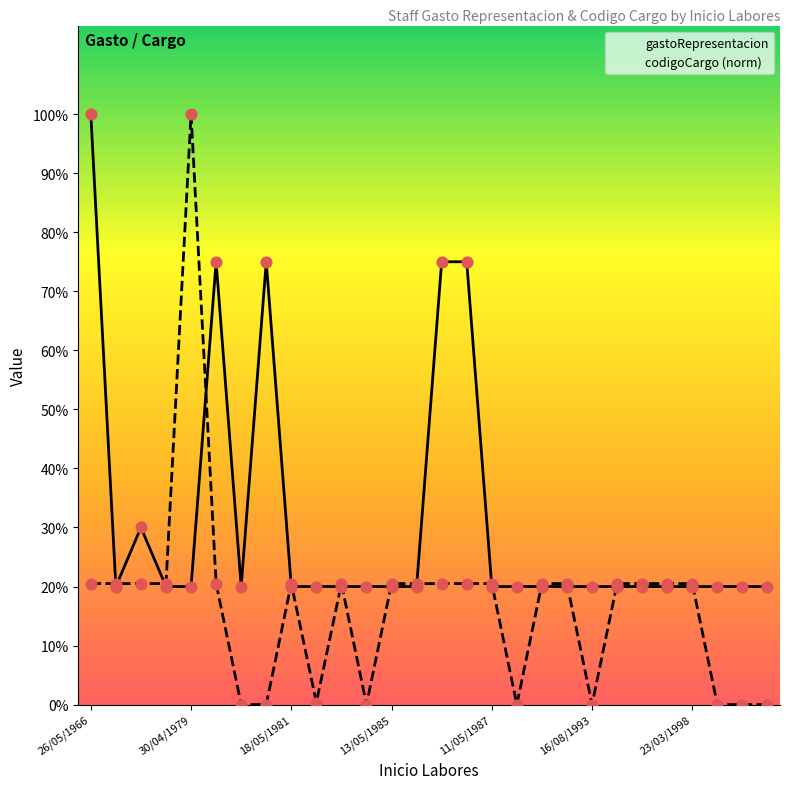

Which series has the largest total across all categories?

gastoRepresentacion